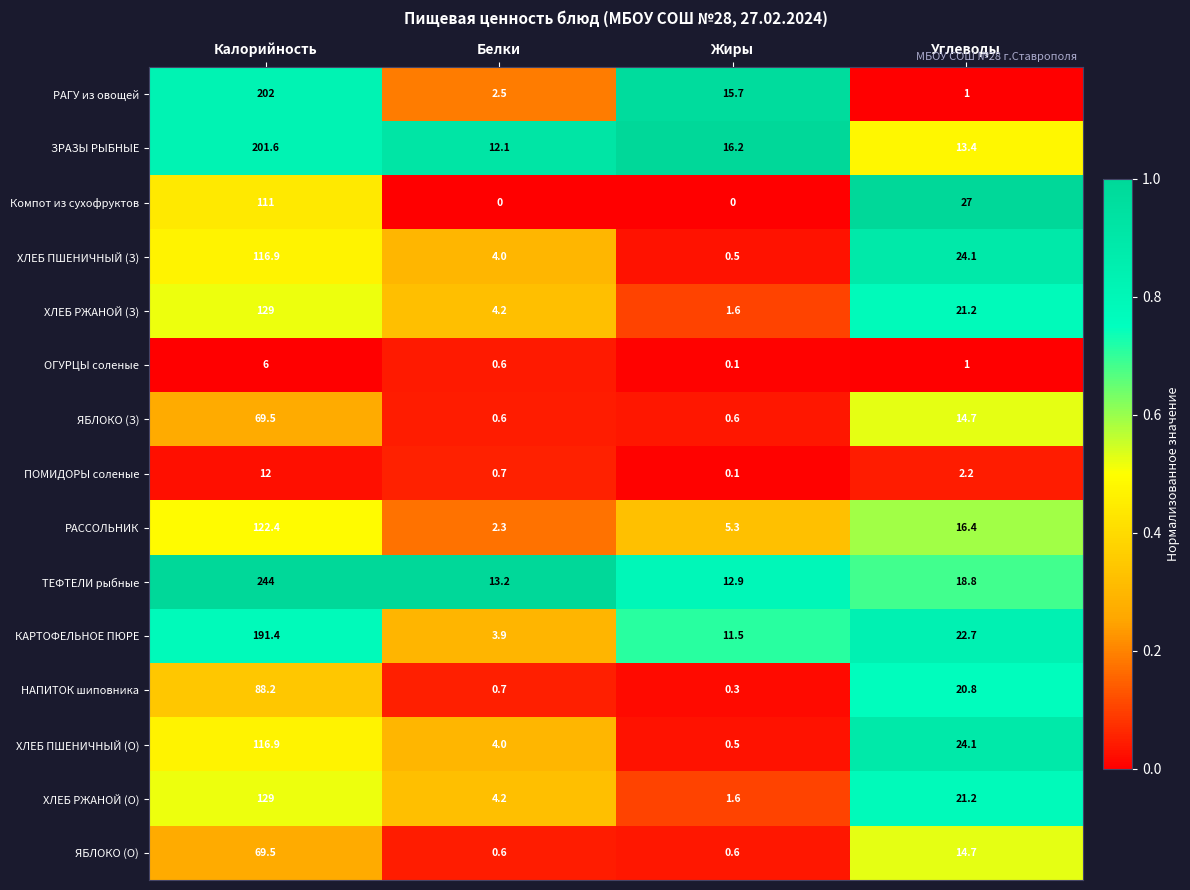

What is the difference between the second highest and minimum values in the ЯБЛОКО (З) series?

14.1